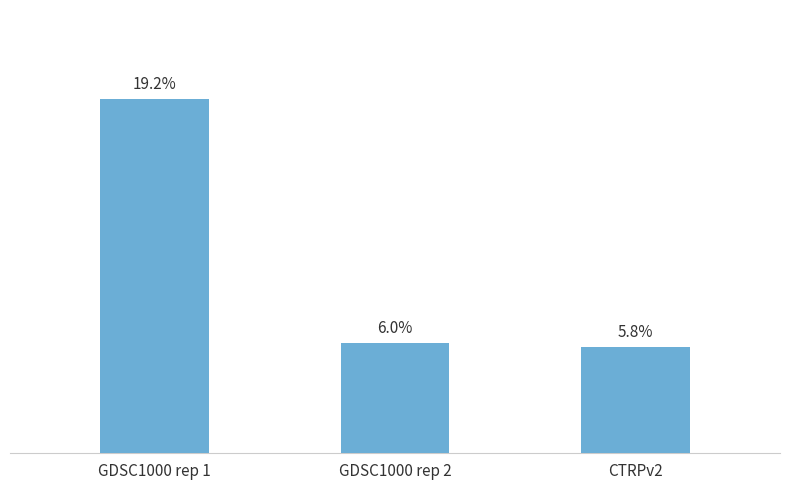

At which category does the chart reach its peak across all series?

GDSC1000 rep 1